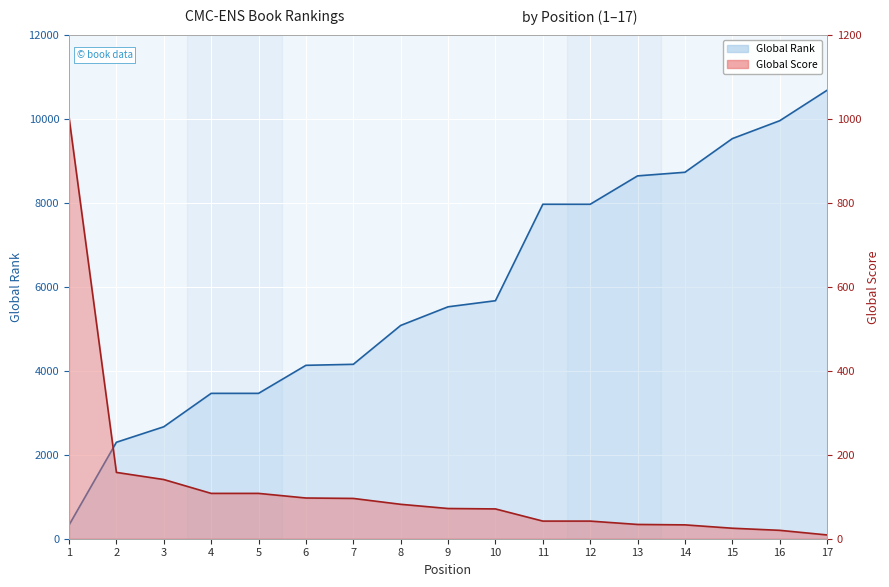

Is it true that Global Rank equals 2979 at 14?

False